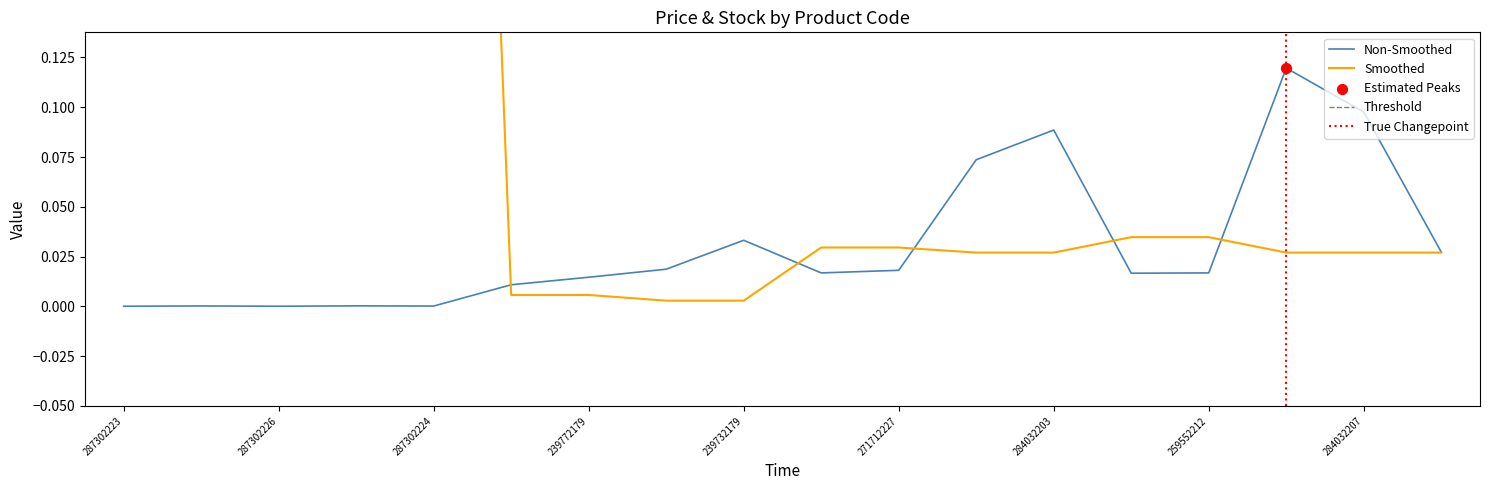

What is the total value across all series at 287302223?

1.0